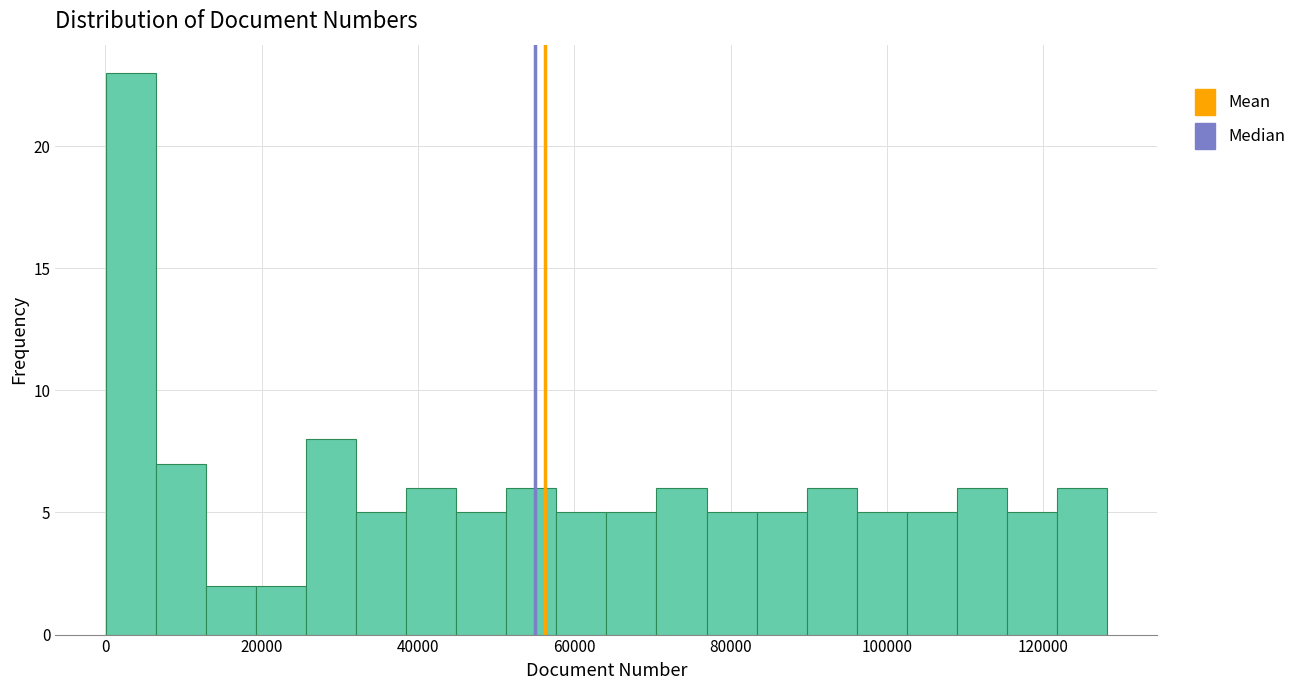

Around what value on the x-axis is the tallest bar? Give the approximate position of its centre, as read against the axis.

4000